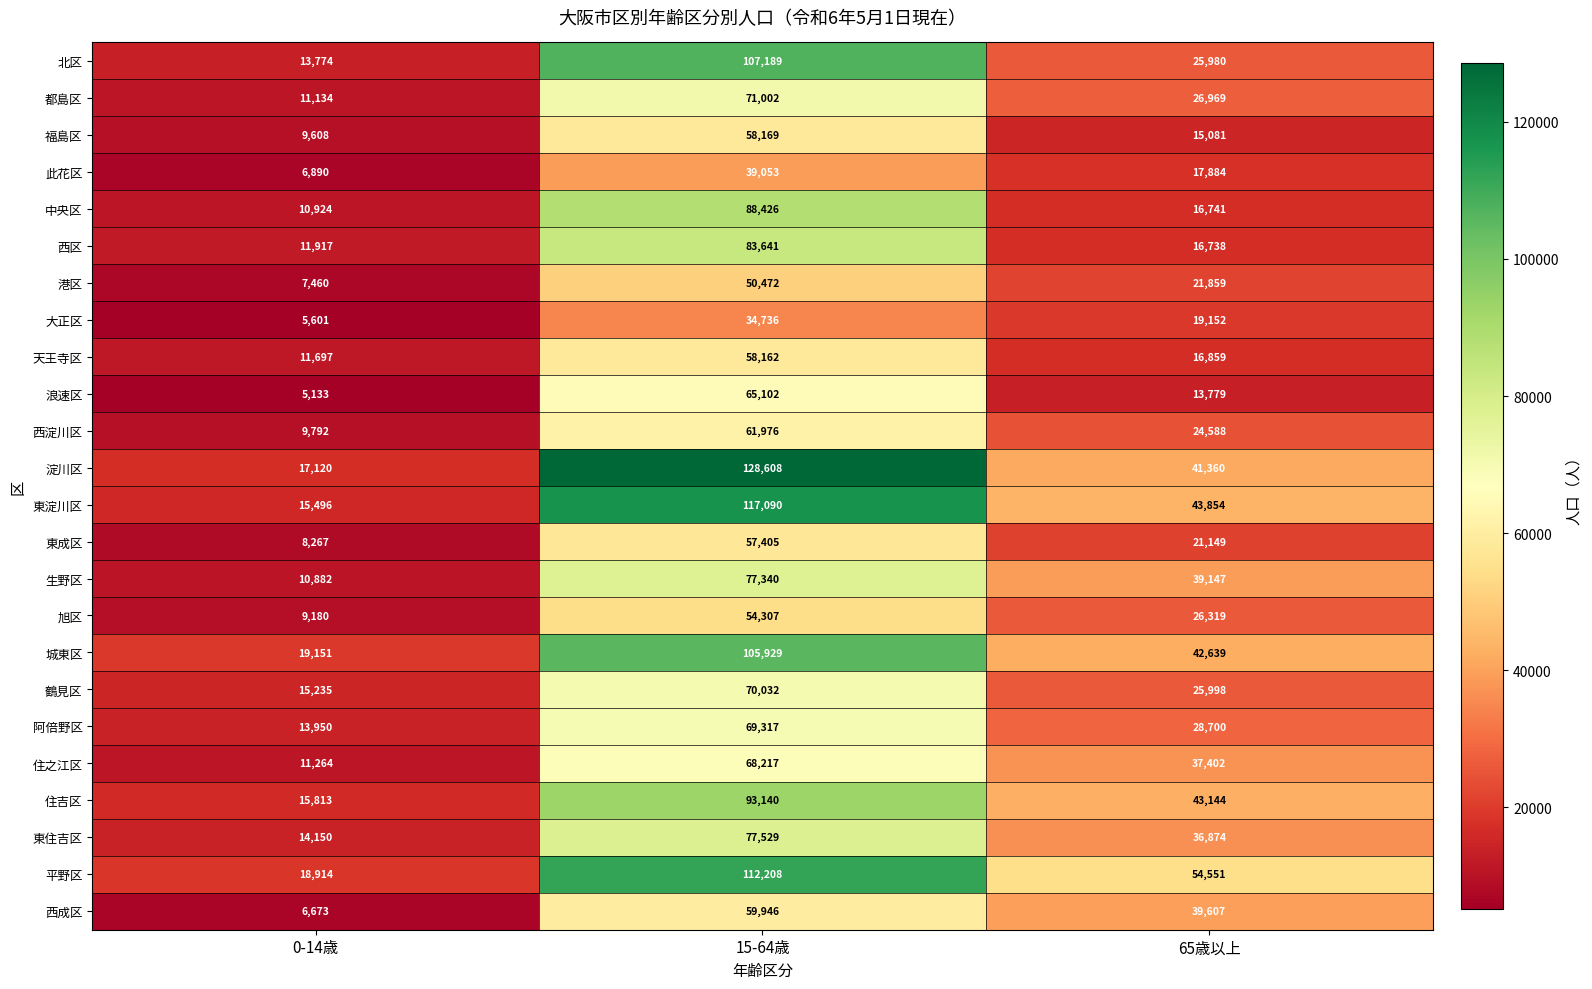

Is it true that 阿倍野区 equals 69317 at 15-64歳?

True